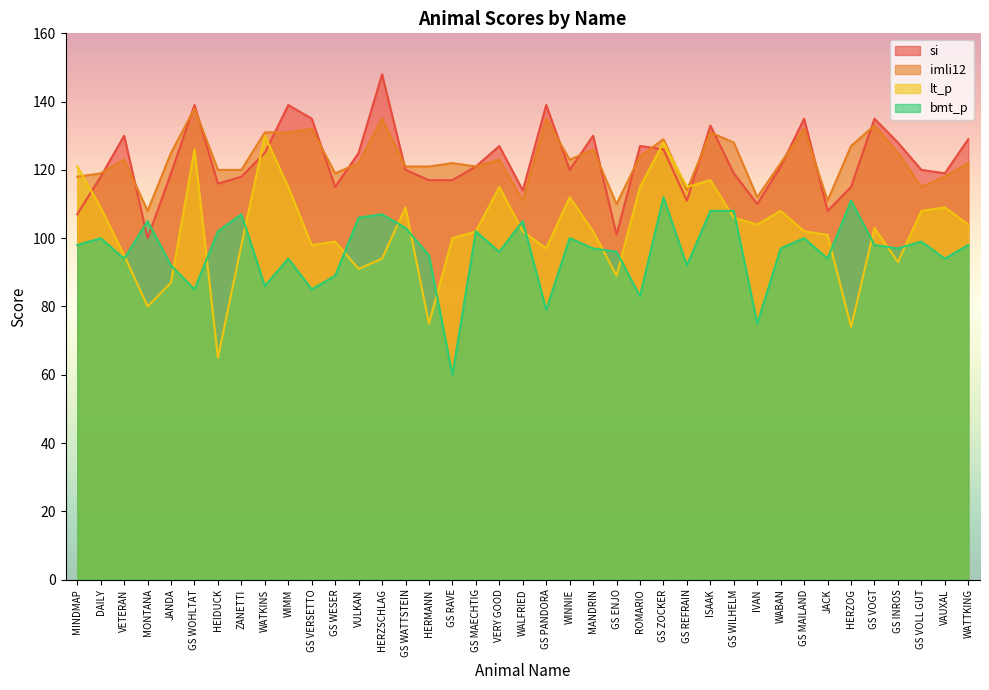

How many lines are shown in the chart?

4